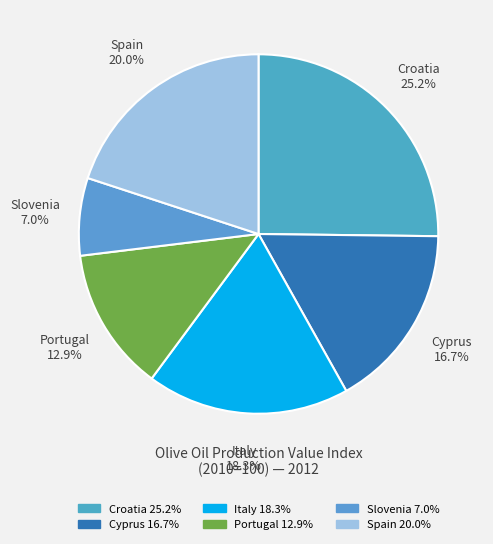

Does any single category account for the majority?

No